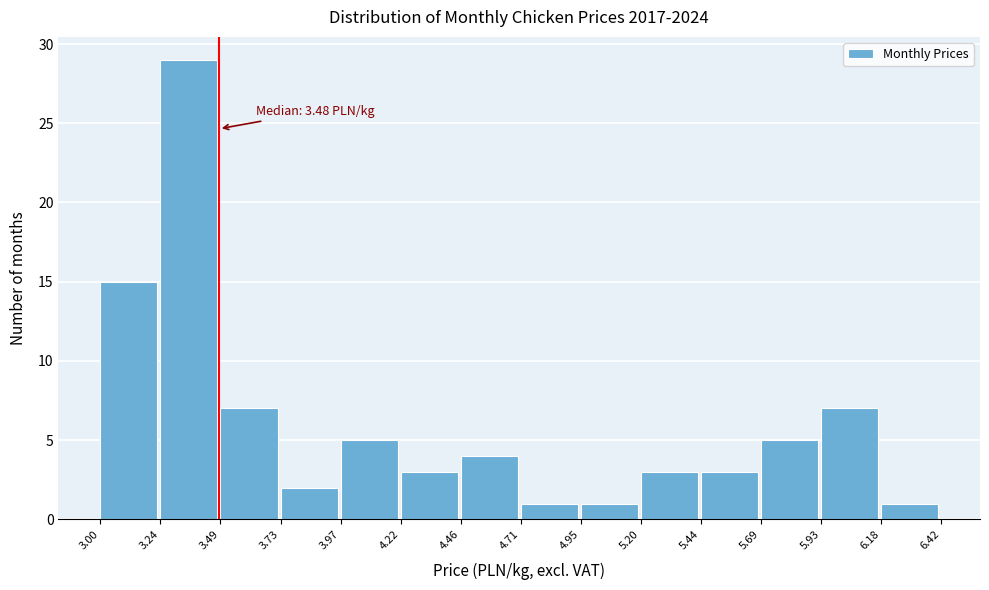

Over which range of the x-axis is the bar tallest?

3.24 to 3.49